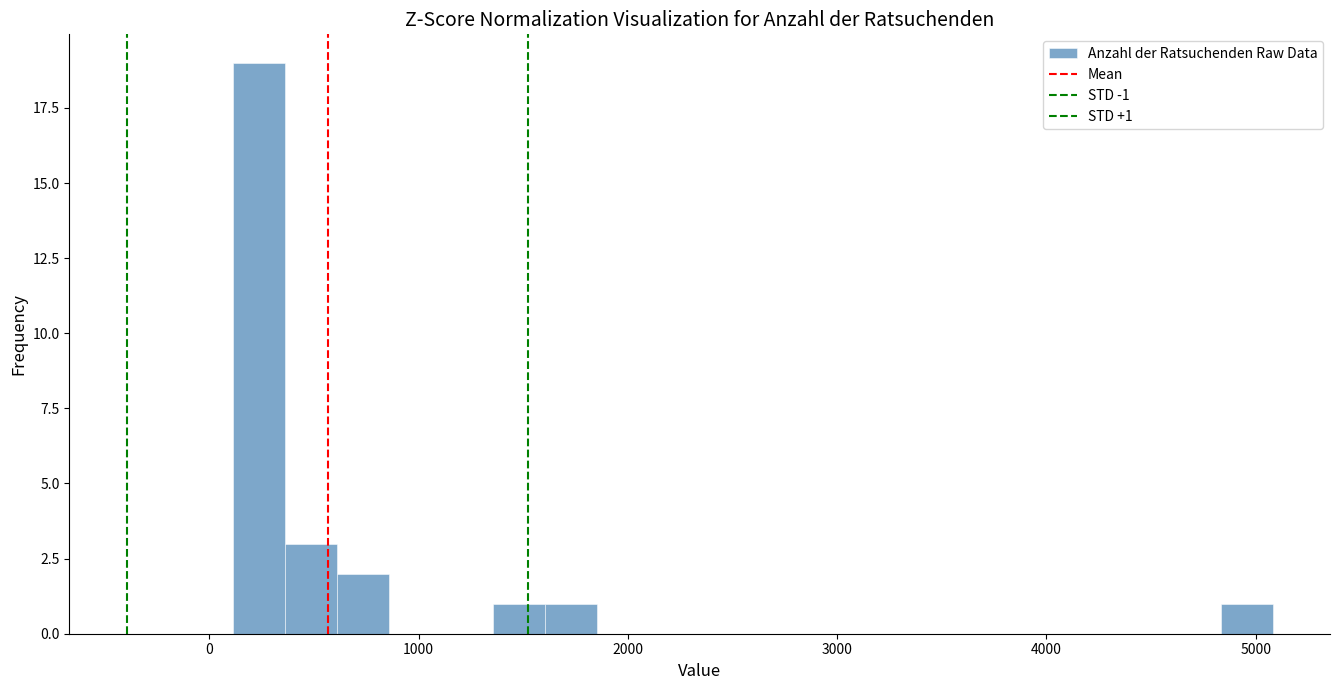

Read against the x-axis, roughly where is the centre of the tallest bar?

200